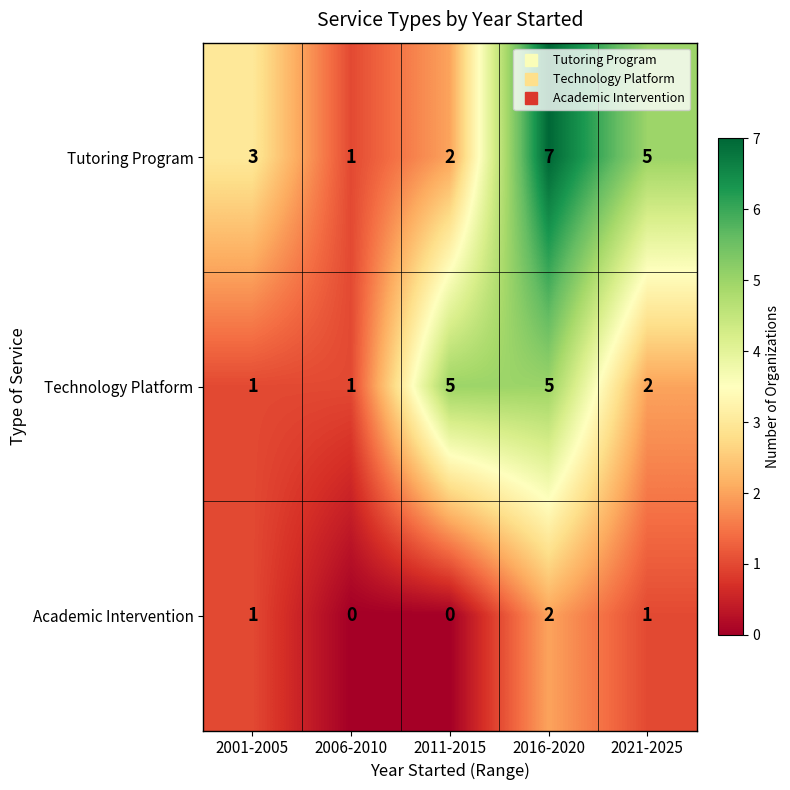

At 2016-2020, list the series in order from largest to smallest.

Tutoring Program, Technology Platform, Academic Intervention